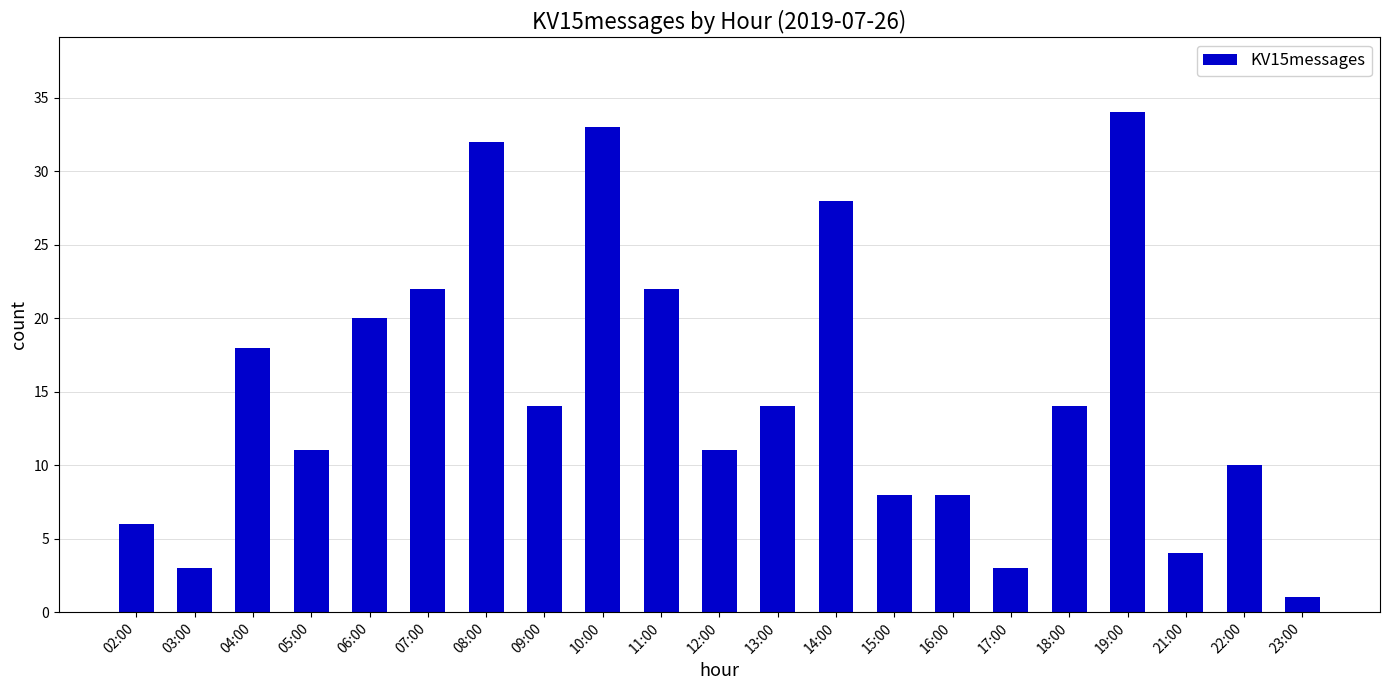

The chart shows a value of 8 at 15:00. True or false?

True